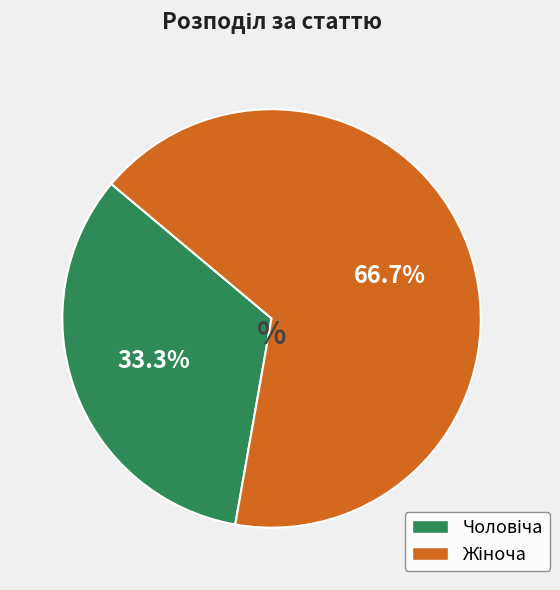

Does any single category account for the majority?

Yes